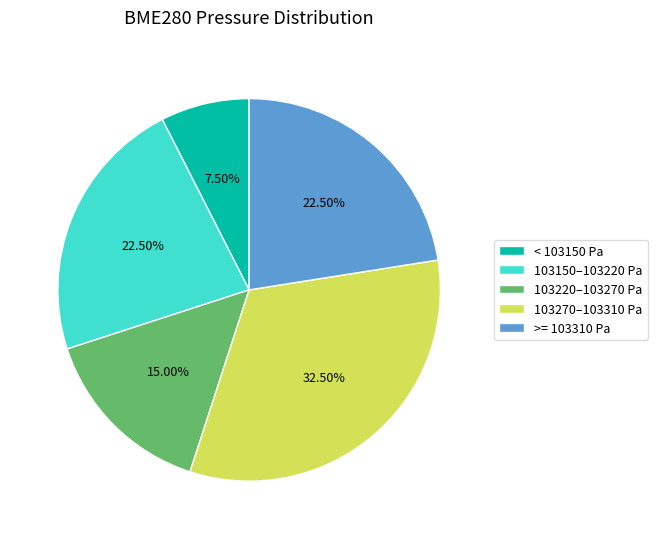

What is the largest slice in the pie chart?

103270–103310 Pa